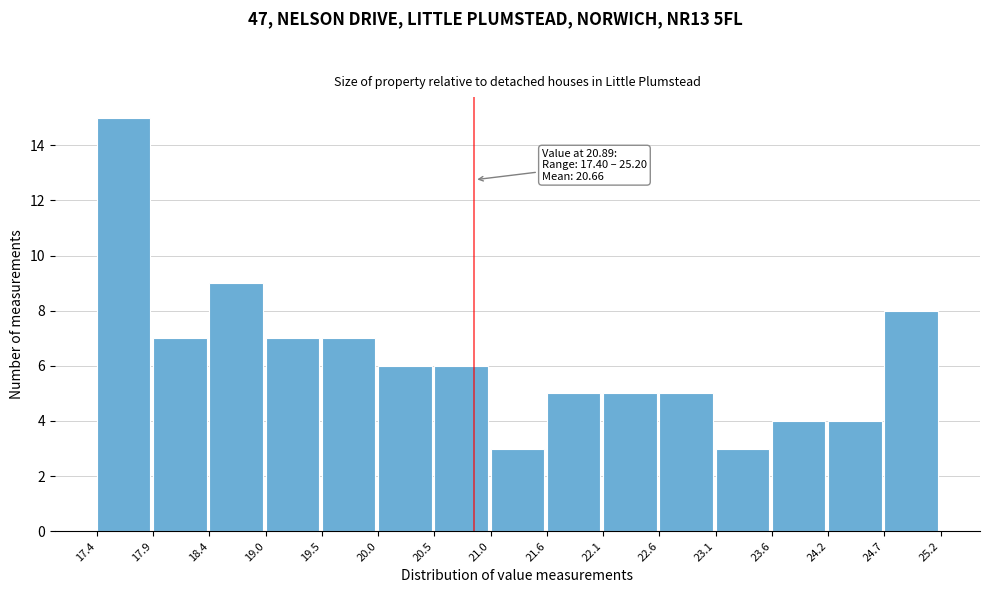

Over which range of the x-axis is the bar tallest?

17.4 to 17.9